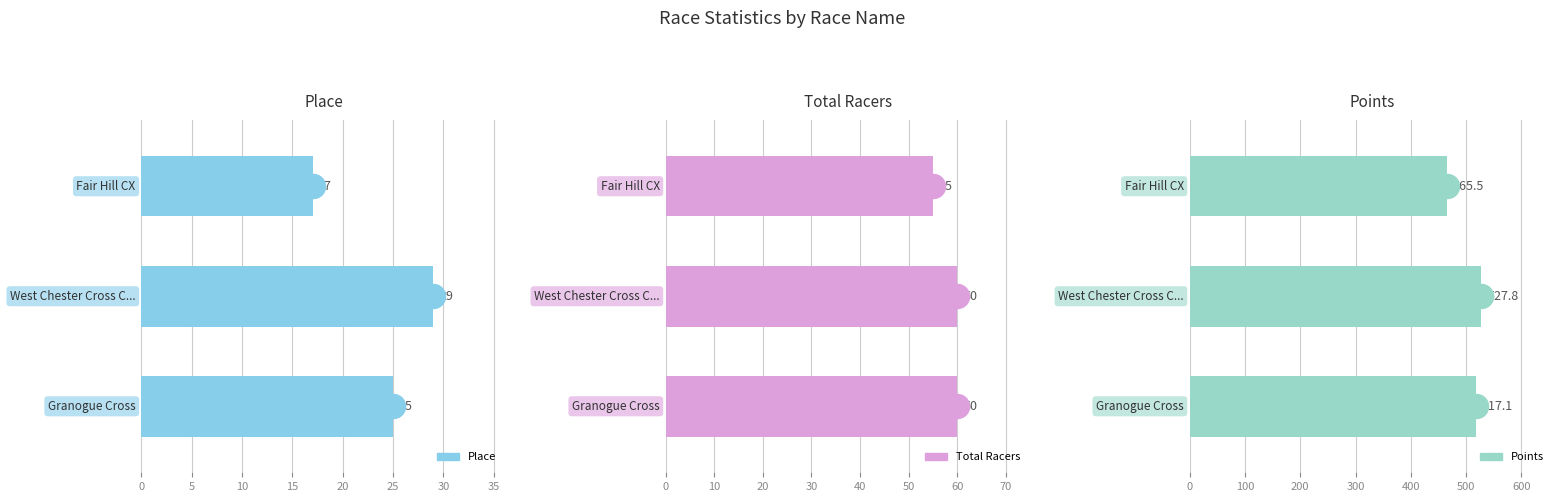

Which series contains the lowest Y value?

Place